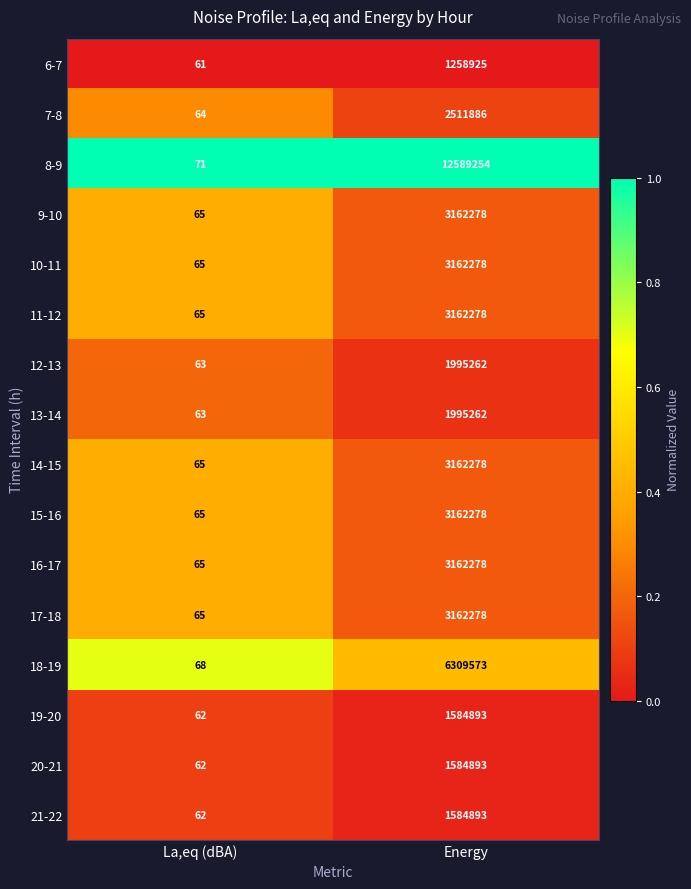

Rank the categories by 11-12 value from lowest to highest.

La,eq (dBA), Energy